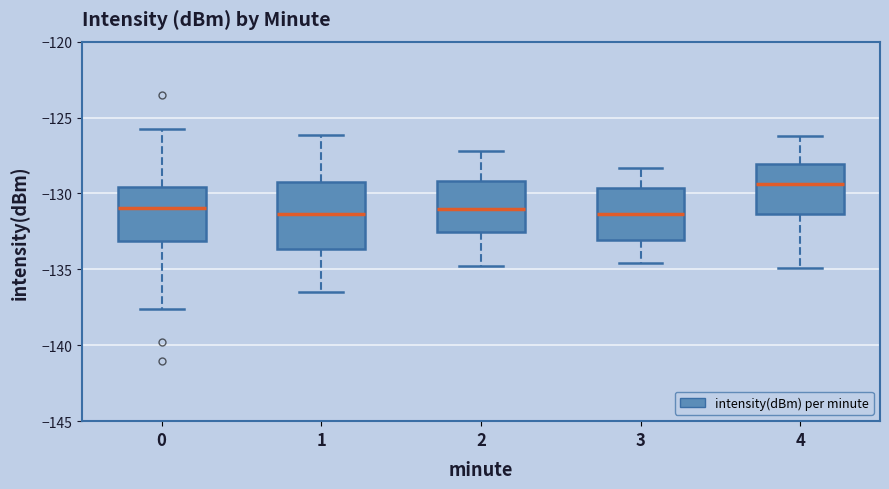

Reading left to right, transcribe this box plot: for each box, give where its median line is, the range the box spans, and where its two whiskers end, as read against the y-axis. The values are not printed on the chart, so give them approximately, as read against the axis.

0: median -131.0, box -133.0 to -129.5, whiskers -137.5 to -125.5
1: median -131.5, box -133.5 to -129.5, whiskers -136.5 to -126.0
2: median -131.0, box -132.5 to -129.0, whiskers -135.0 to -127.0
3: median -131.5, box -133.0 to -129.5, whiskers -134.5 to -128.5
4: median -129.5, box -131.5 to -128.0, whiskers -135.0 to -126.0